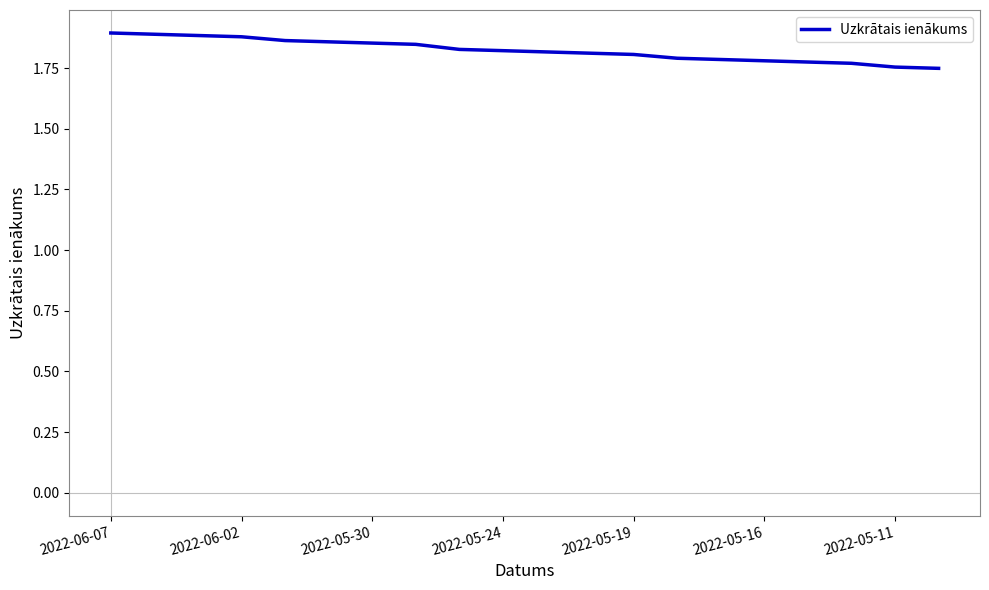

True or false: the data shows 1.8 at 2022-05-19.

True